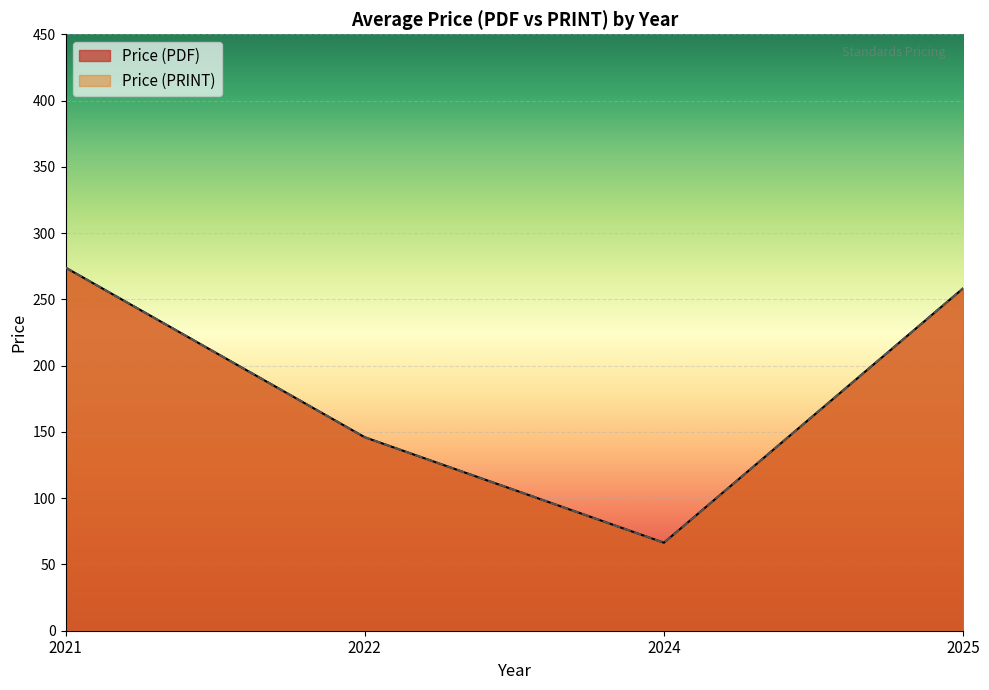

True or false: Price (PDF) and Price (PRINT) intersect in this chart.

False